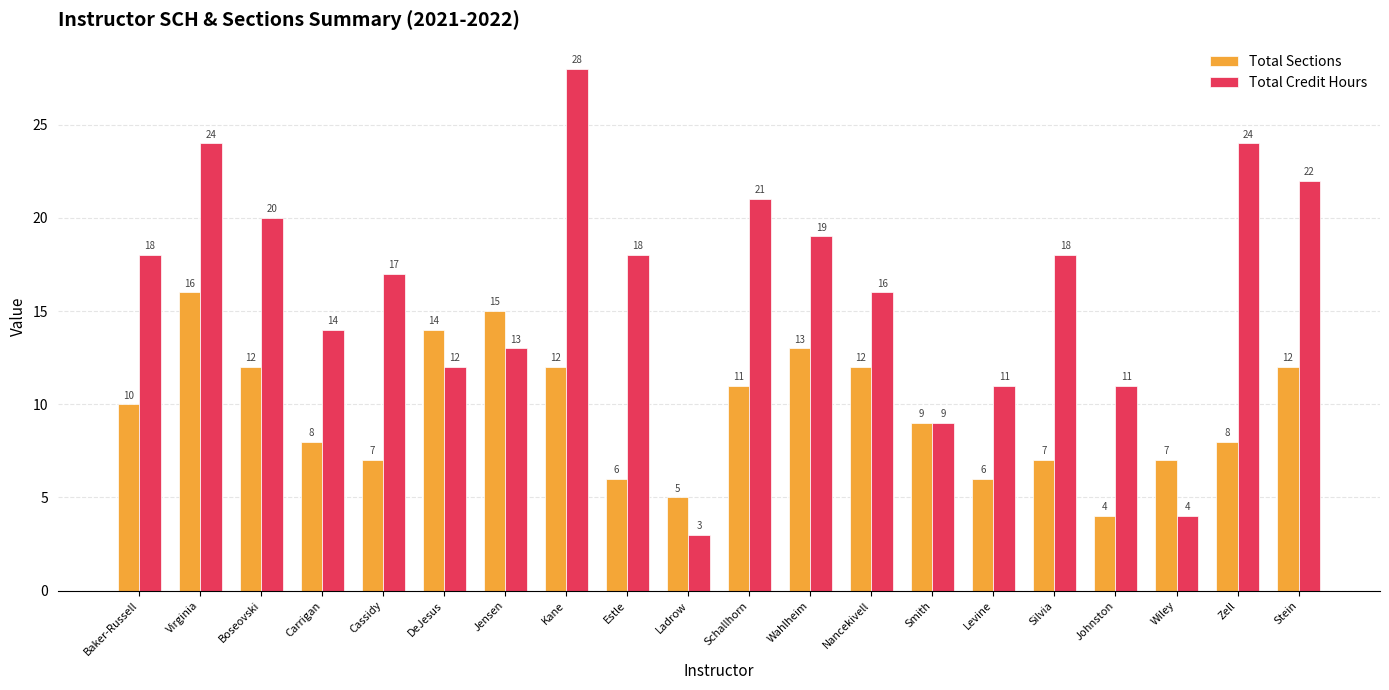

Where is Total Credit Hours nearest to the value 15?

Carrigan